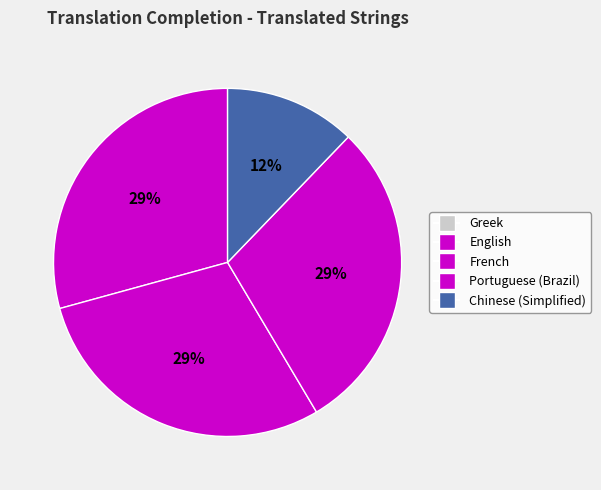

Between Greek and French, which is larger?

French